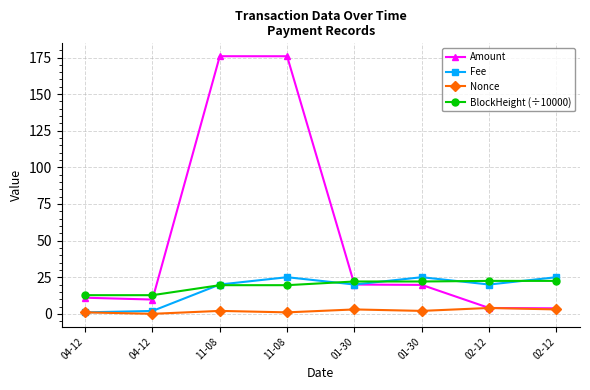

How many intersections are there between Amount and BlockHeight (÷10000)?

2